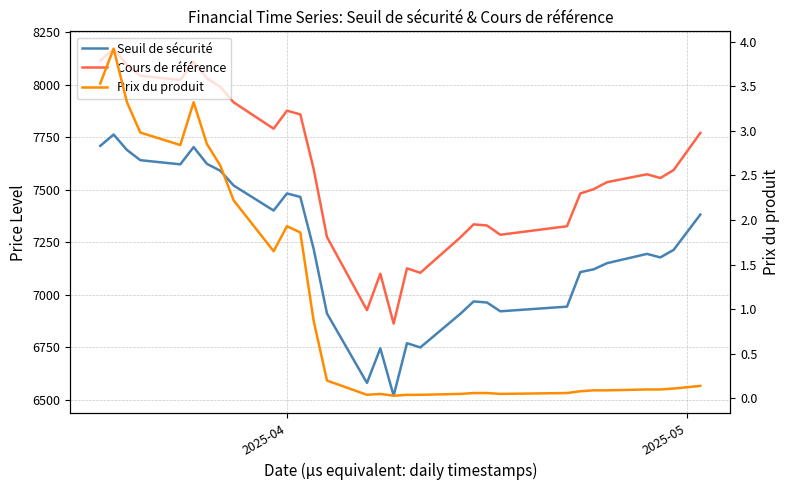

How many values in the Cours de référence series are below 7573?

15